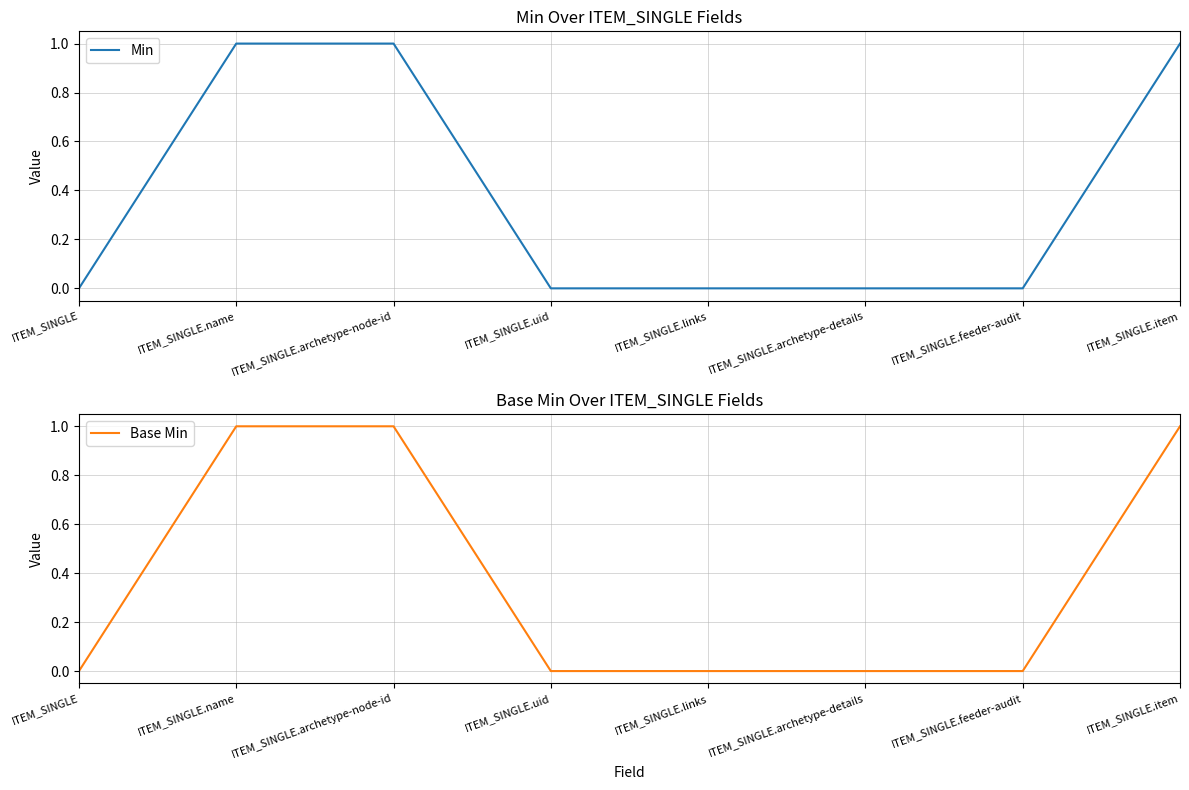

Count the number of data series in this chart.

2